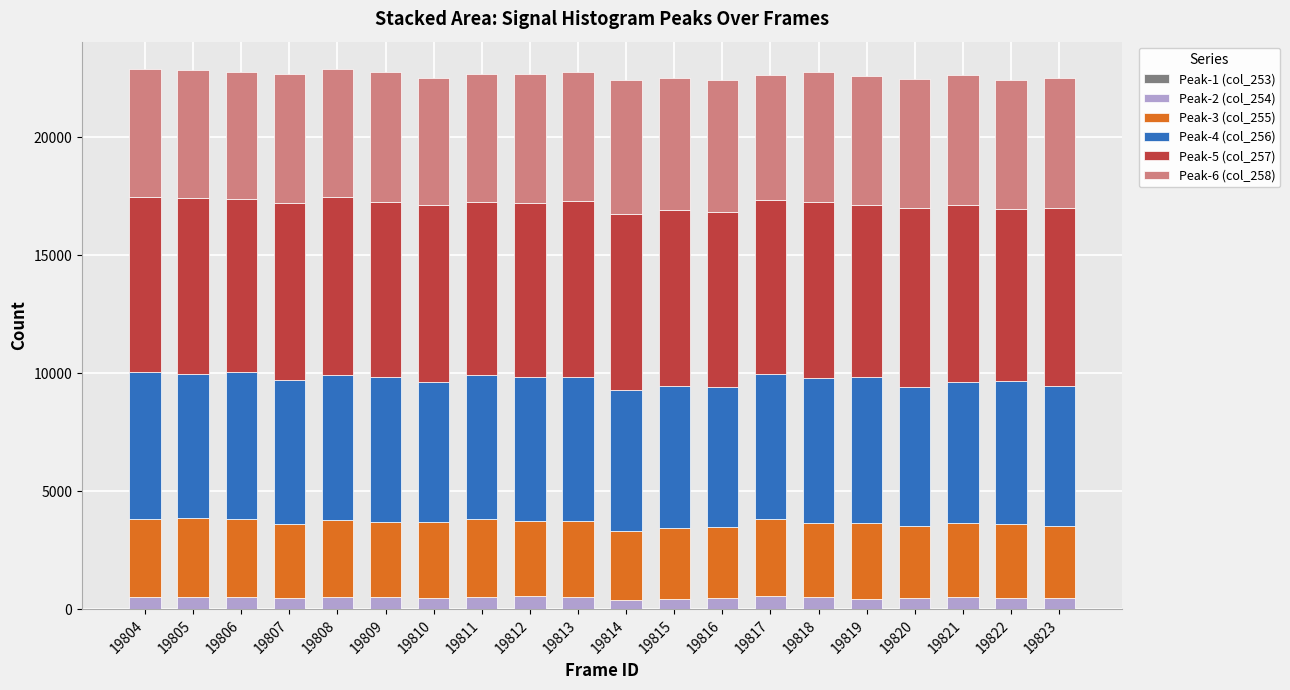

Does the chart contain stacked bars?

Yes